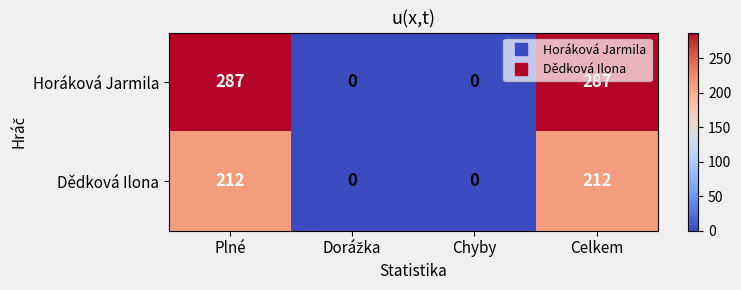

Reading left to right, extract all data points from this chart.

Horáková Jarmila: 287	0	0	287
Dědková Ilona: 212	0	0	212